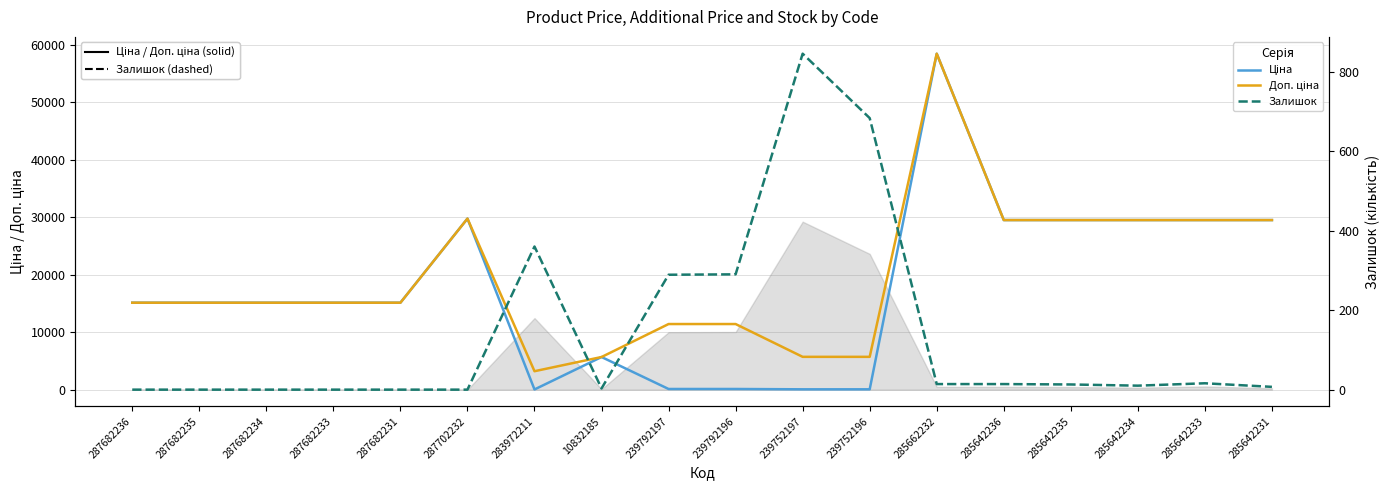

At which category does Залишок reach its first local peak?

283972211